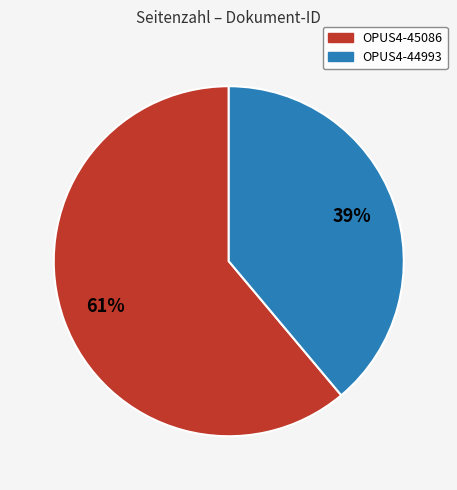

Which category accounts for the majority?

OPUS4-45086